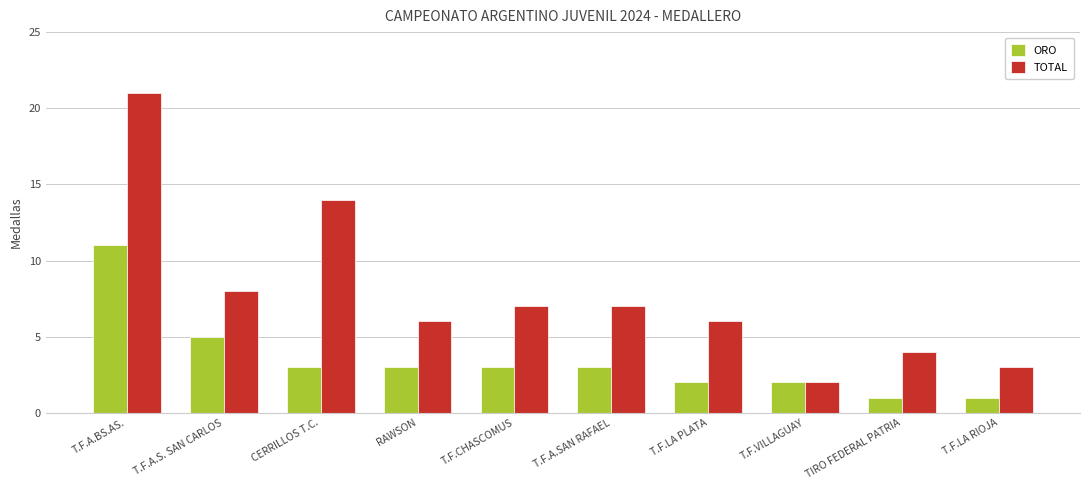

What are all the series names shown in the legend?

ORO, TOTAL